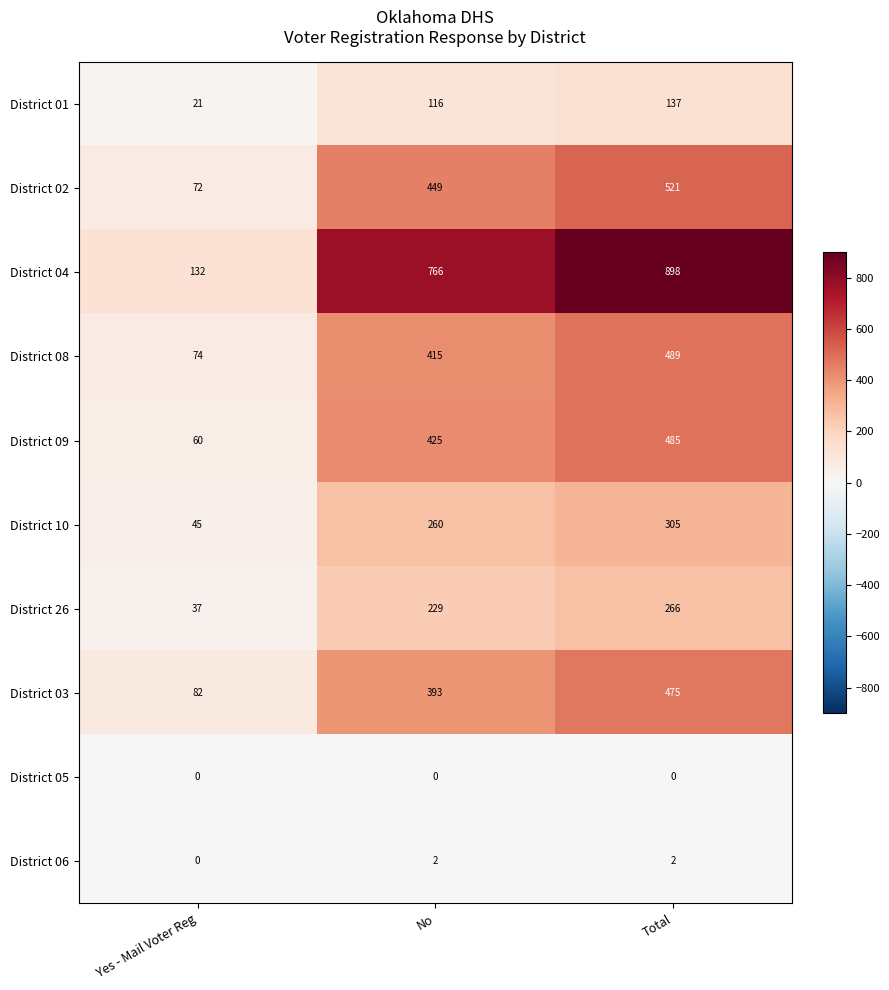

The District 08 series shows 781 at Total. True or false?

False